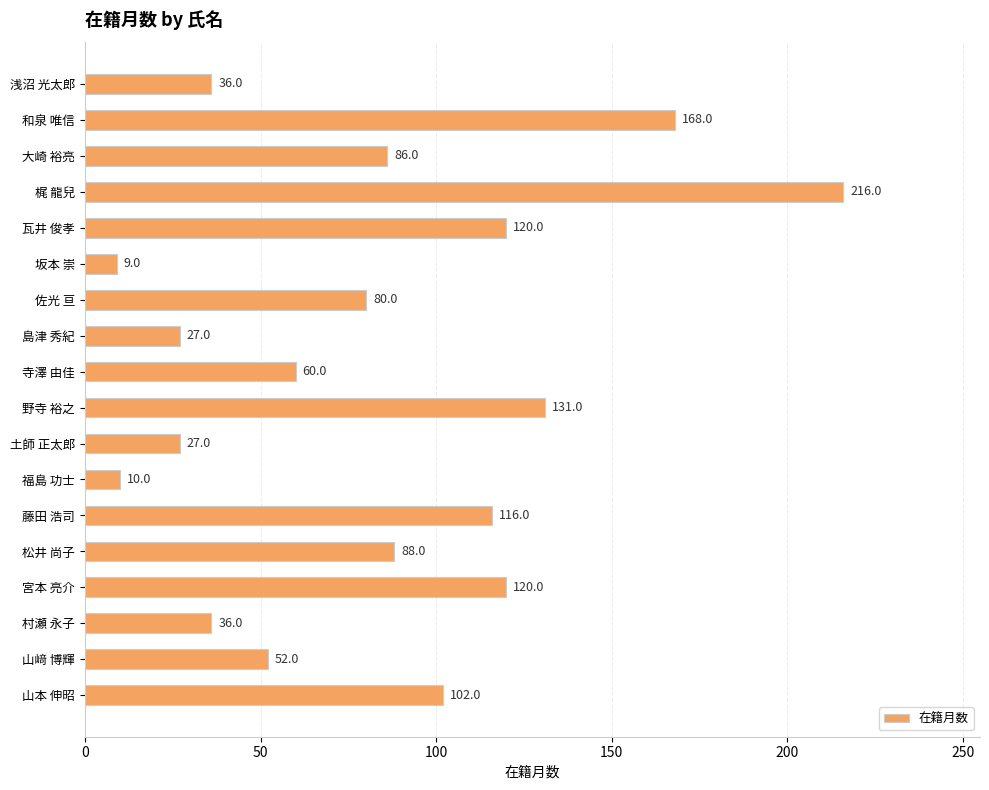

The value at 福島 功士 is 10. True or false?

True